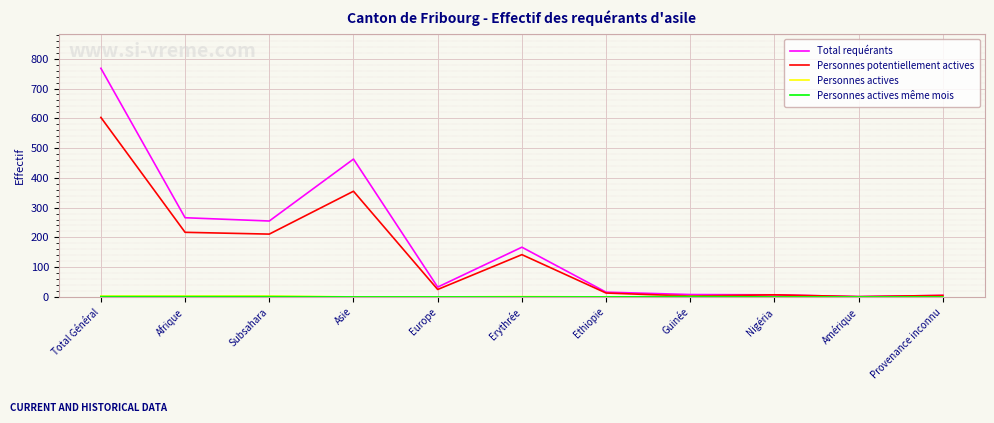

The value of Personnes potentiellement actives at Erythrée is 243. True or false?

False